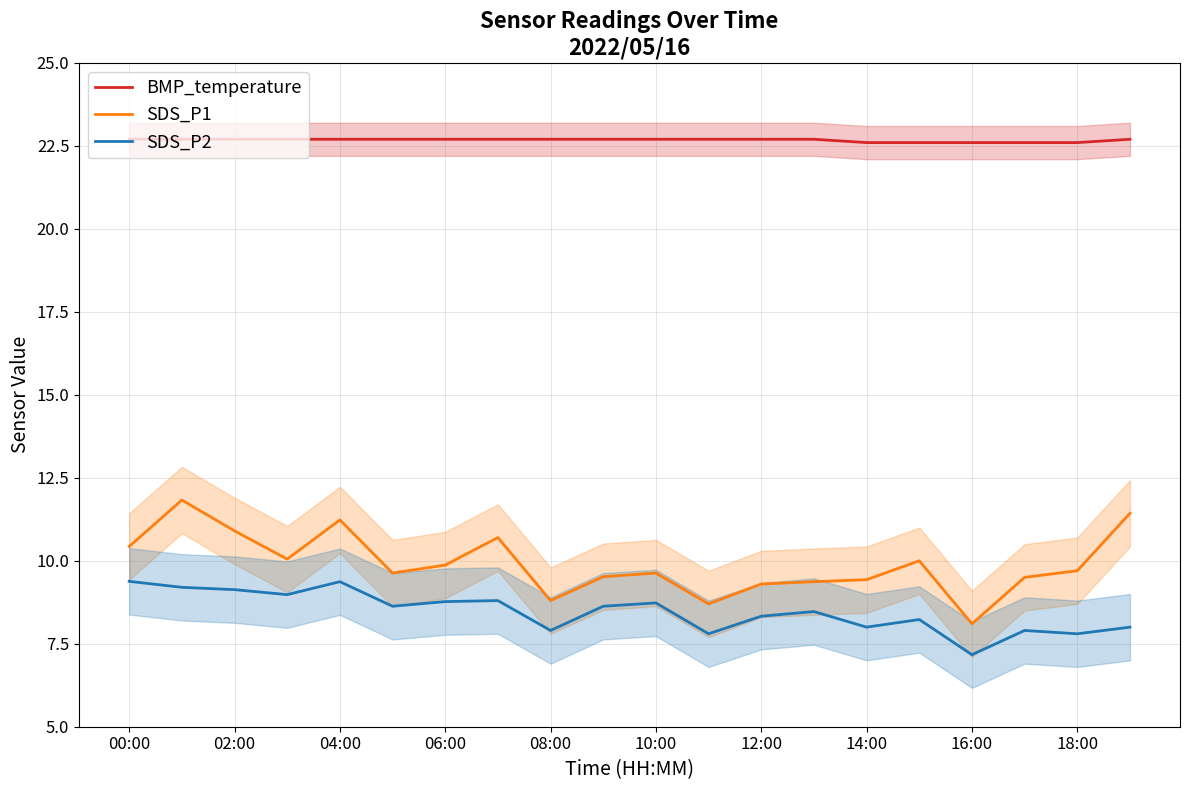

Is it true that SDS_P1 equals 11.4 at 19?

True